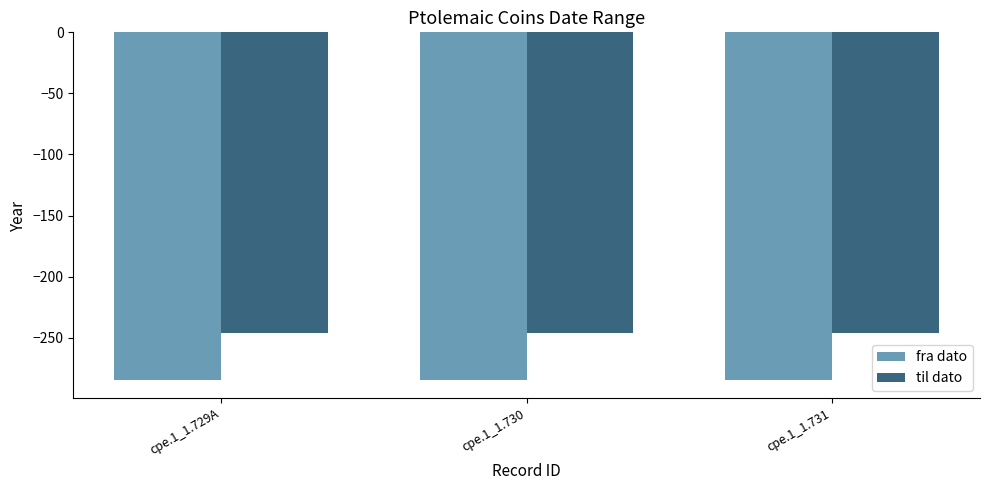

What is the difference between the highest and lowest values at cpe.1_1.731?

39